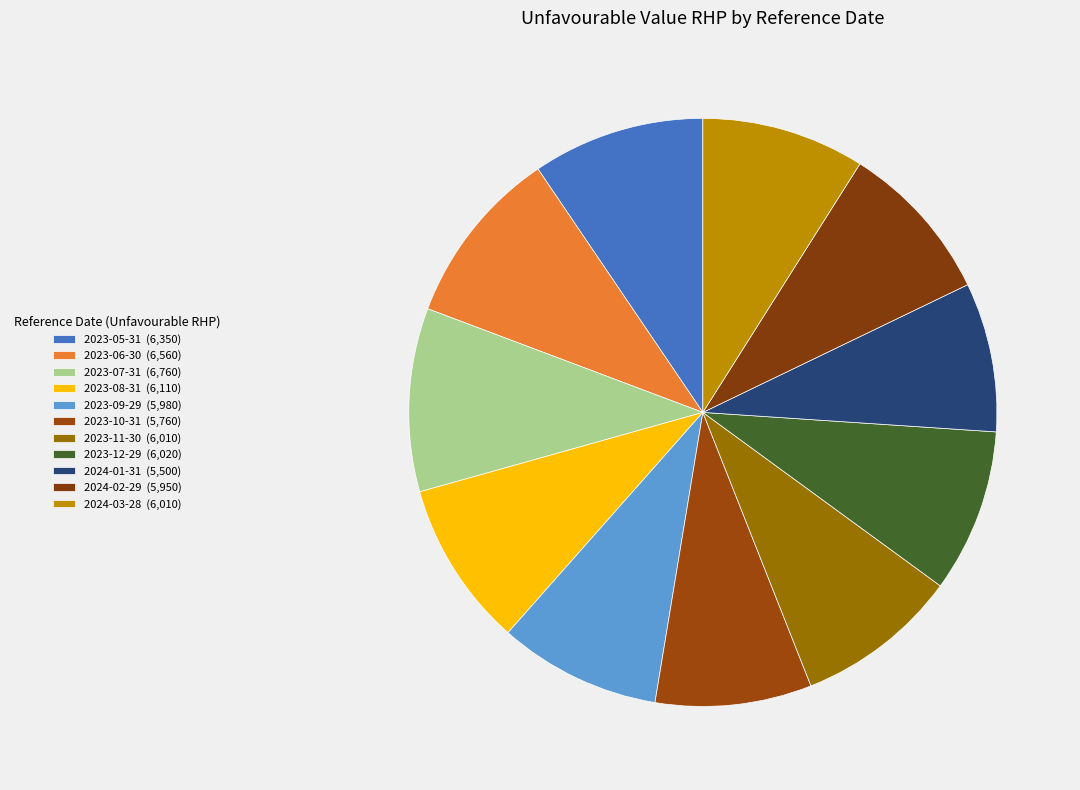

What percentage is the 2023-06-30 slice, to the nearest percent?

10%